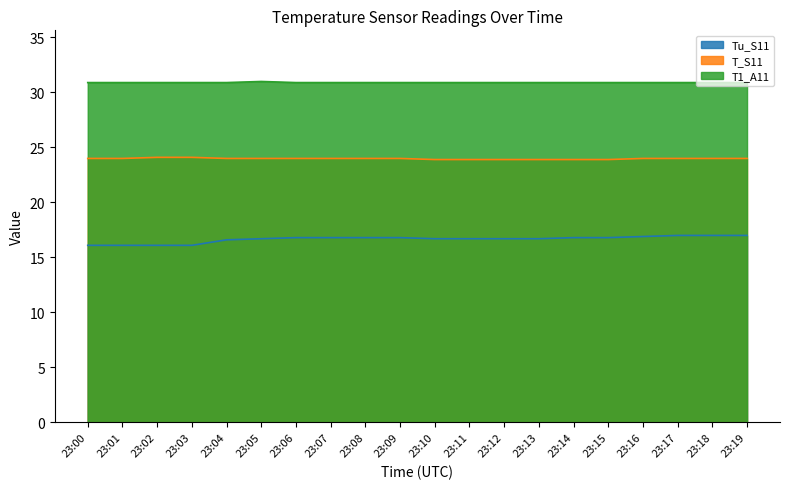

Is the value of Tu_S11 at 23:00 greater than the value of T1_A11 at 23:07?

No